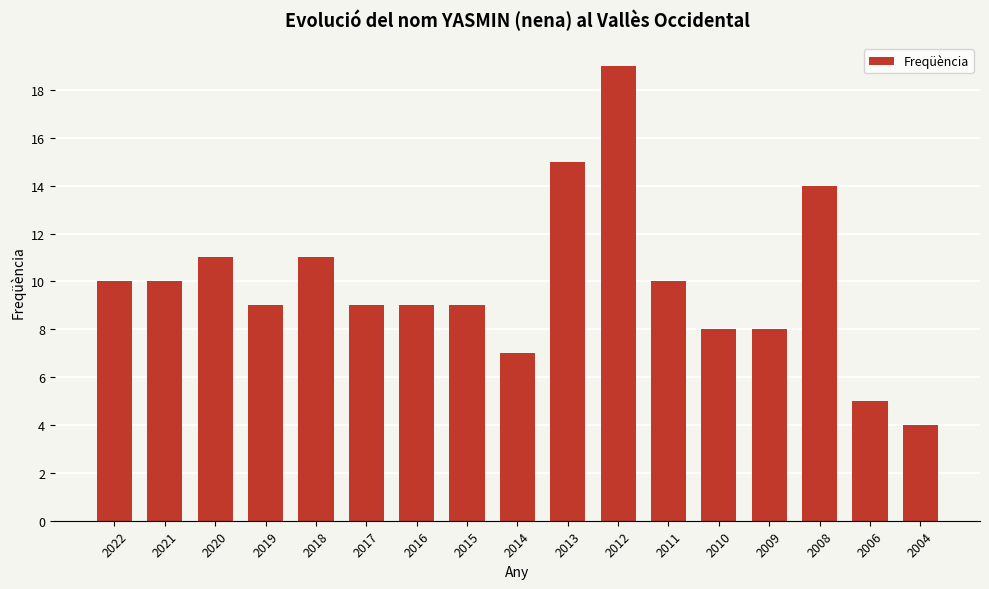

Which category has the lowest value across all series?

2004